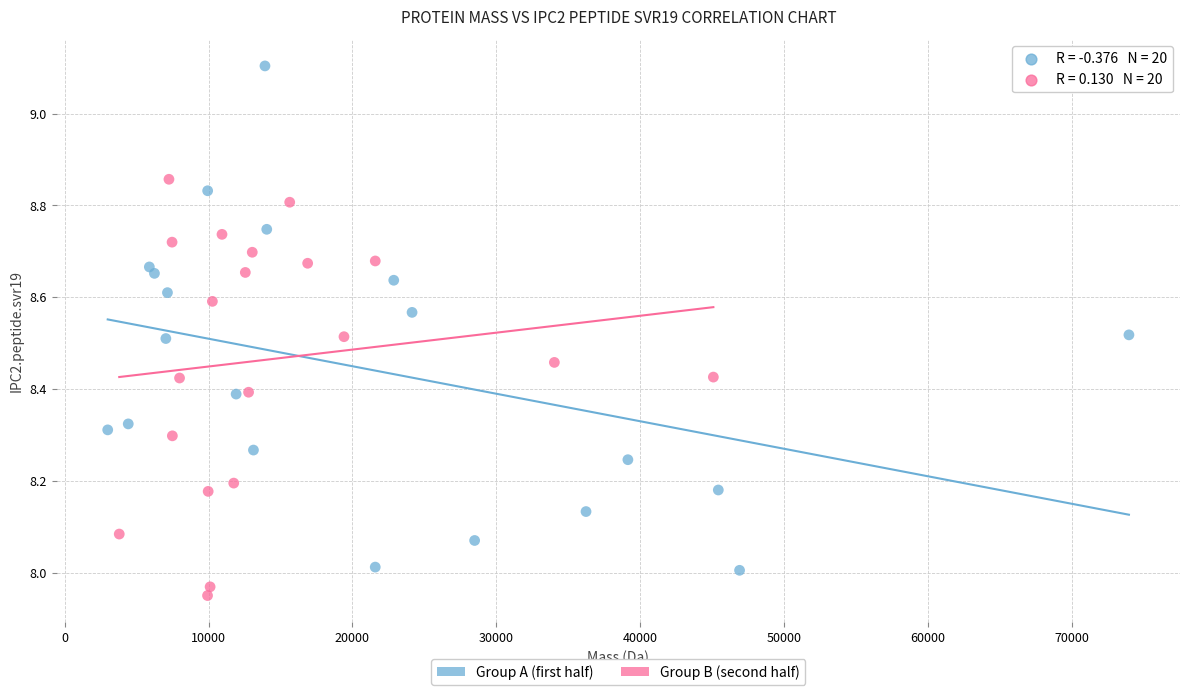

What are all the series names shown in the legend?

Group A (first half), Group B (second half)